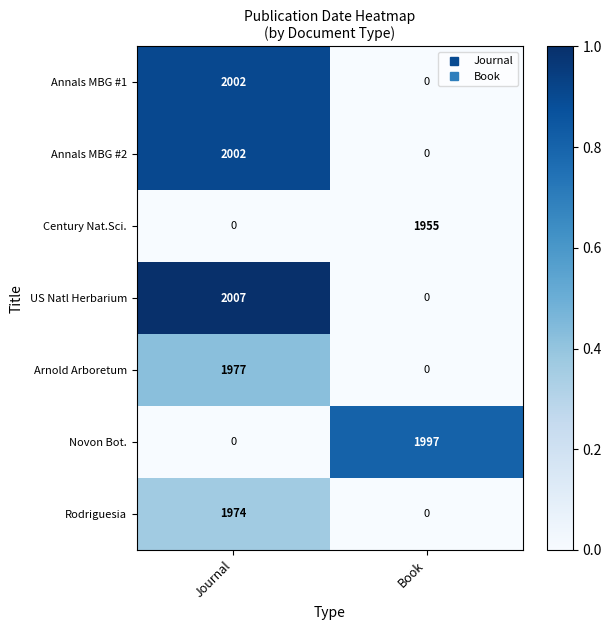

Where is US Natl Herbarium nearest to the value 1003?

Book